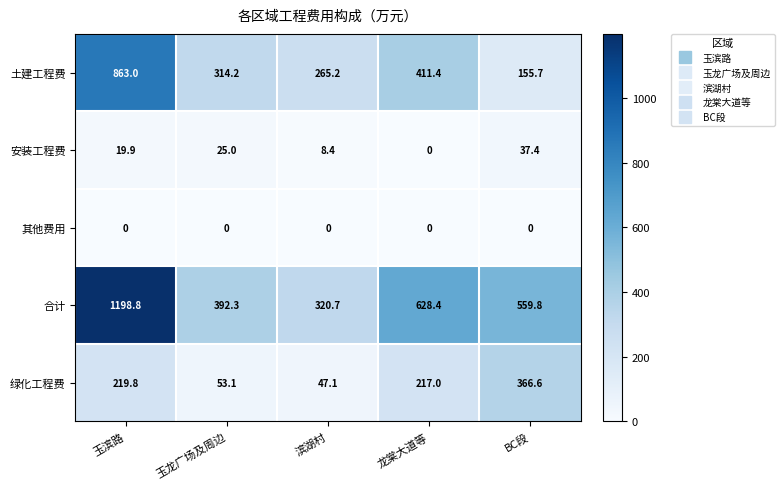

List the series in order of their peak value, highest first.

合计, 土建工程费, 绿化工程费, 安装工程费, 其他费用